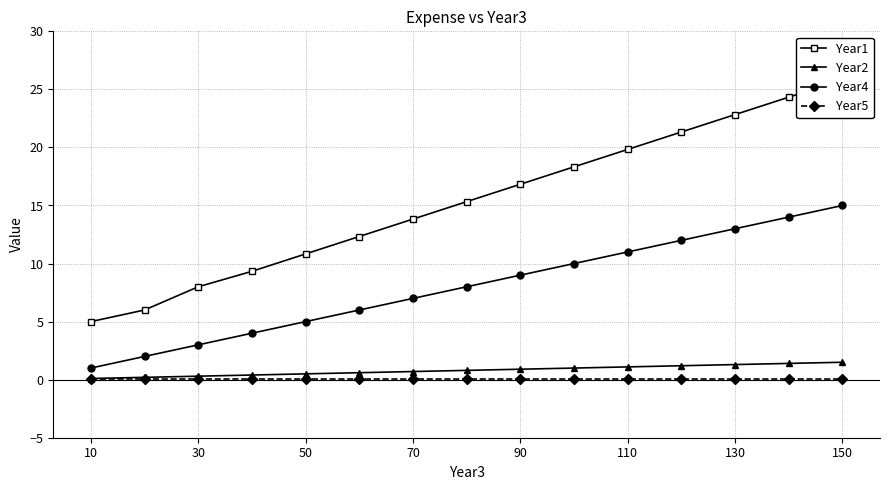

What is the average value of the Year5 series?

0.1